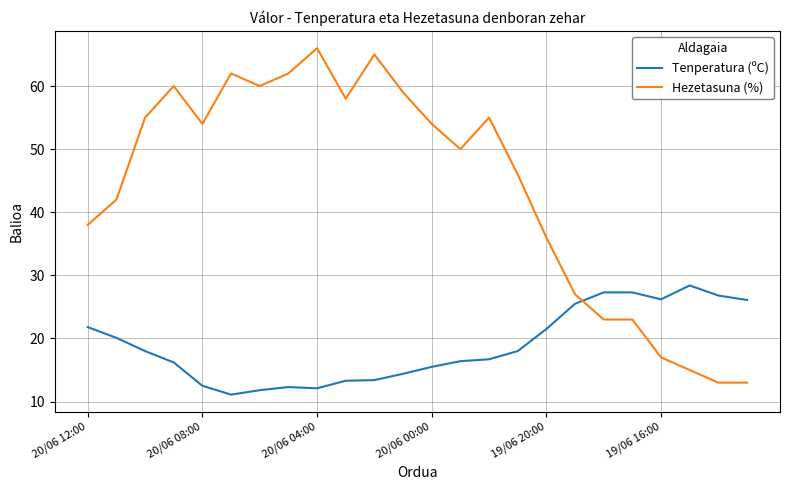

What is the difference between the maximum and minimum values in the Hezetasuna (%) series?

53.0